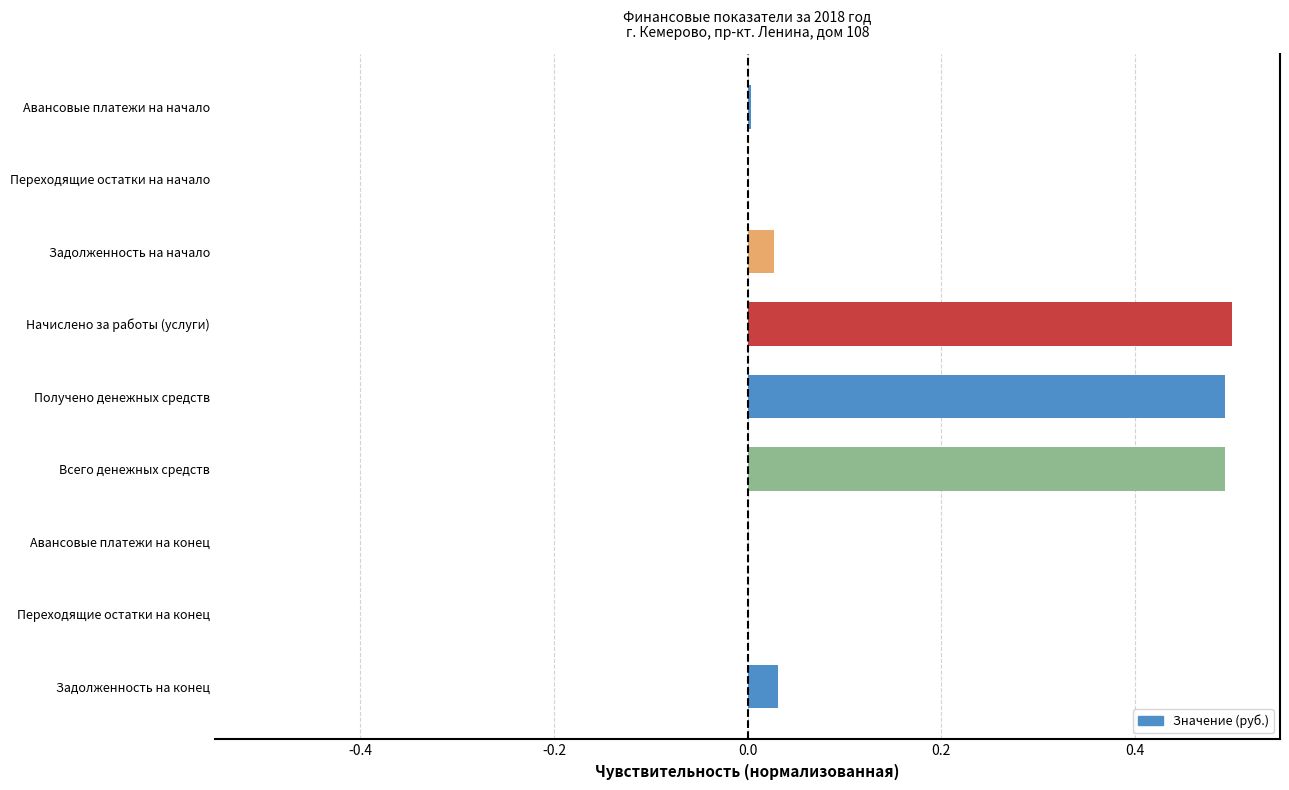

What is the maximum value shown in the chart?

0.5